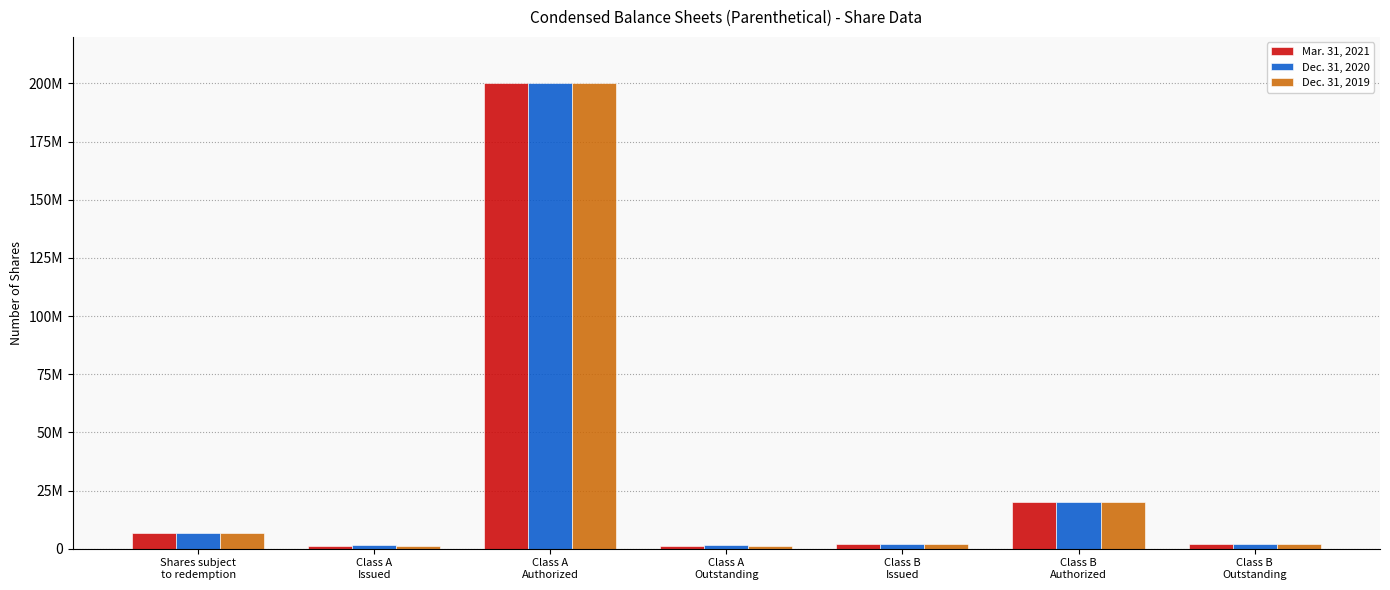

What is the label of the 1st bar from the left?

Shares subject
to redemption